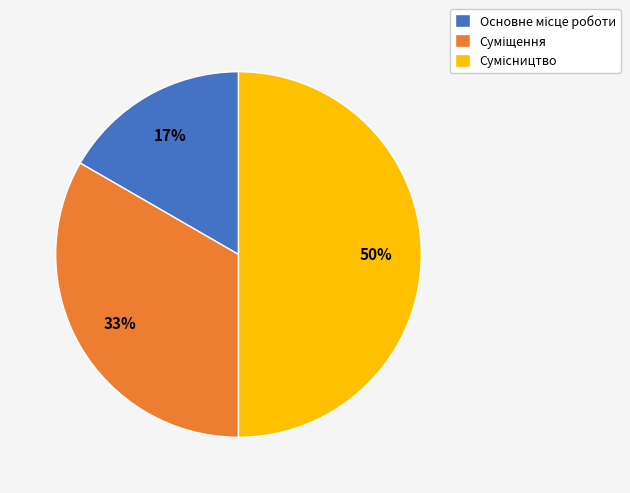

To the nearest percent, what is the difference between the largest and smallest slice percentages?

33%